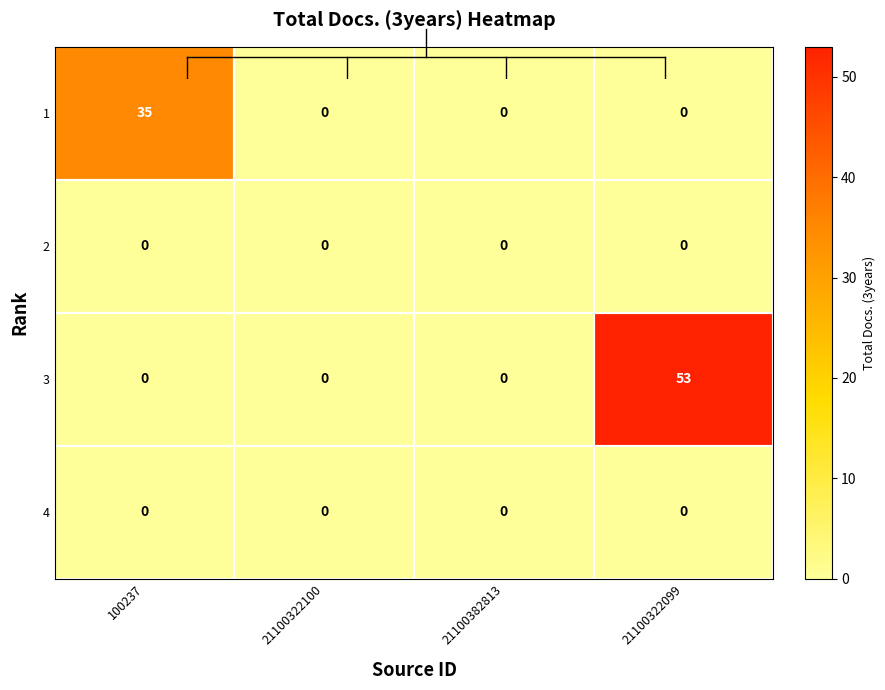

Which category has the highest value across all series?

21100322099